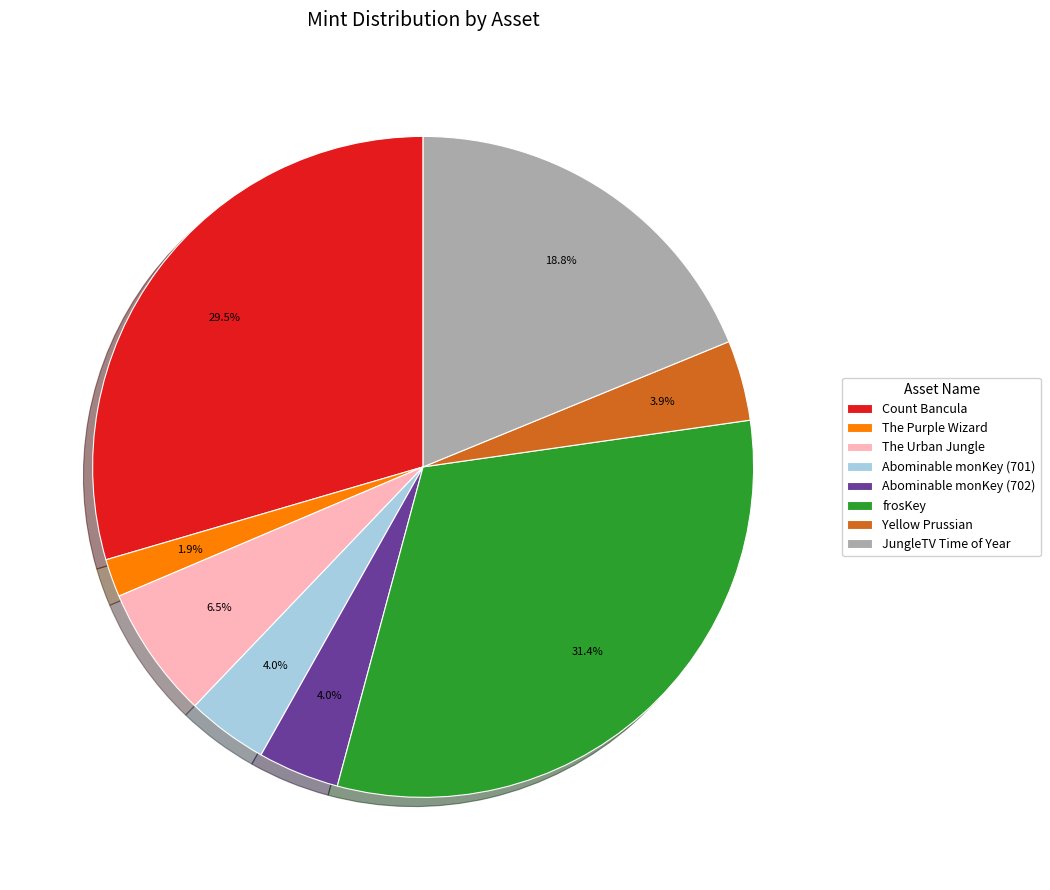

Which category has the biggest portion of the pie?

frosKey